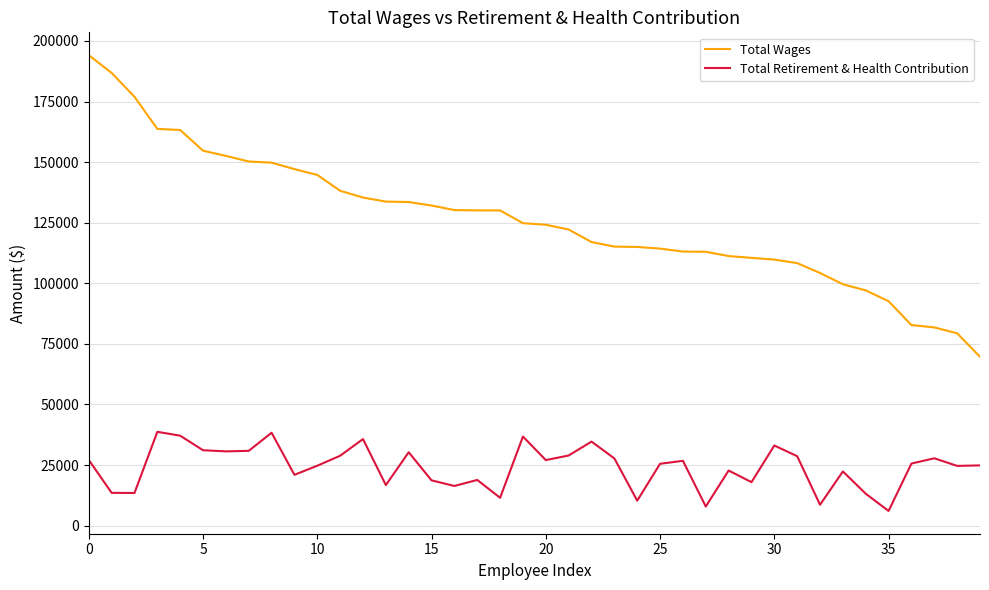

What is the sum of all Total Retirement & Health Contribution values?

963982